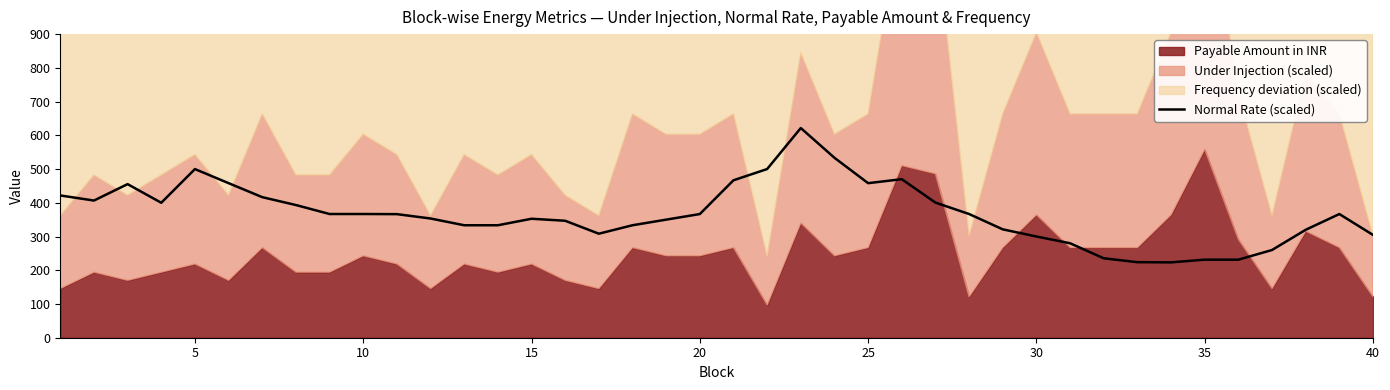

The value of Normal Rate (scaled) at 35 is 74.3. True or false?

False